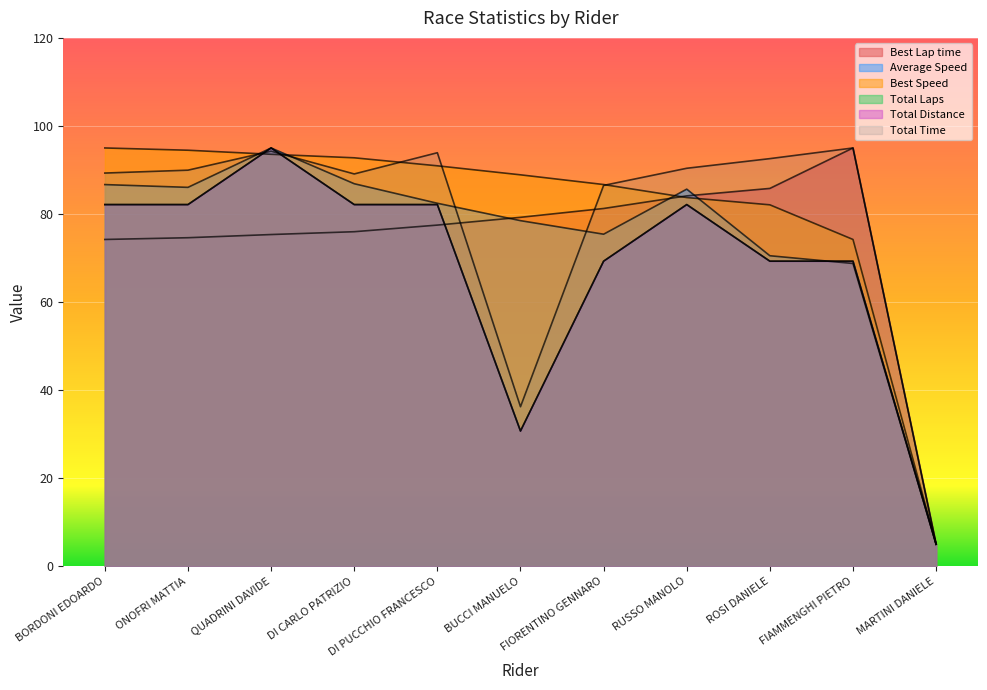

Which category has the highest value in the Best Speed series?

BORDONI EDOARDO